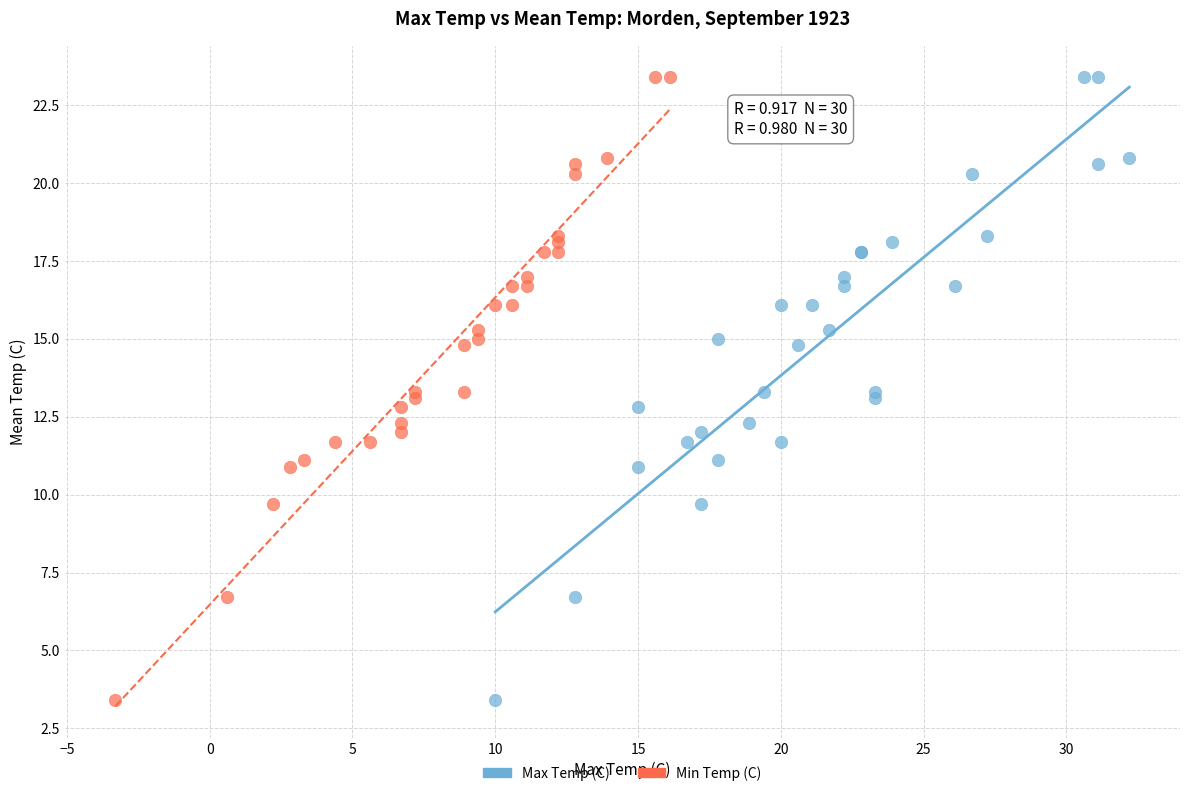

What are all the series names shown in the legend?

Max Temp (C), Min Temp (C)